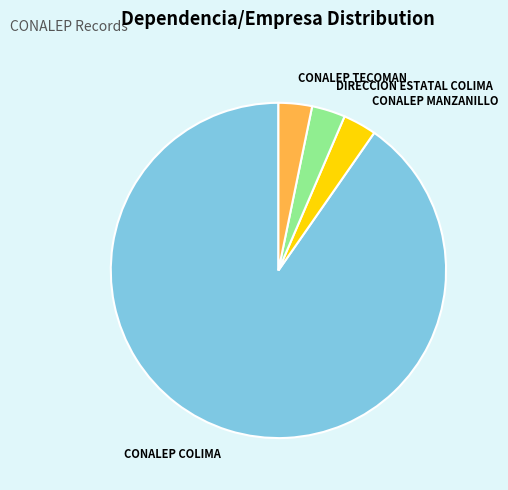

Do CONALEP COLIMA and CONALEP TECOMAN together represent more than half of the pie?

Yes